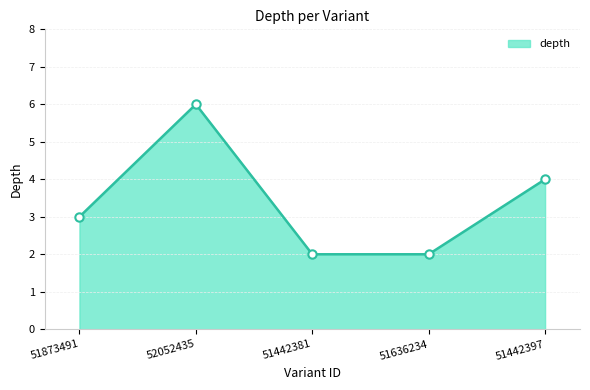

What is the maximum value shown in the chart?

6